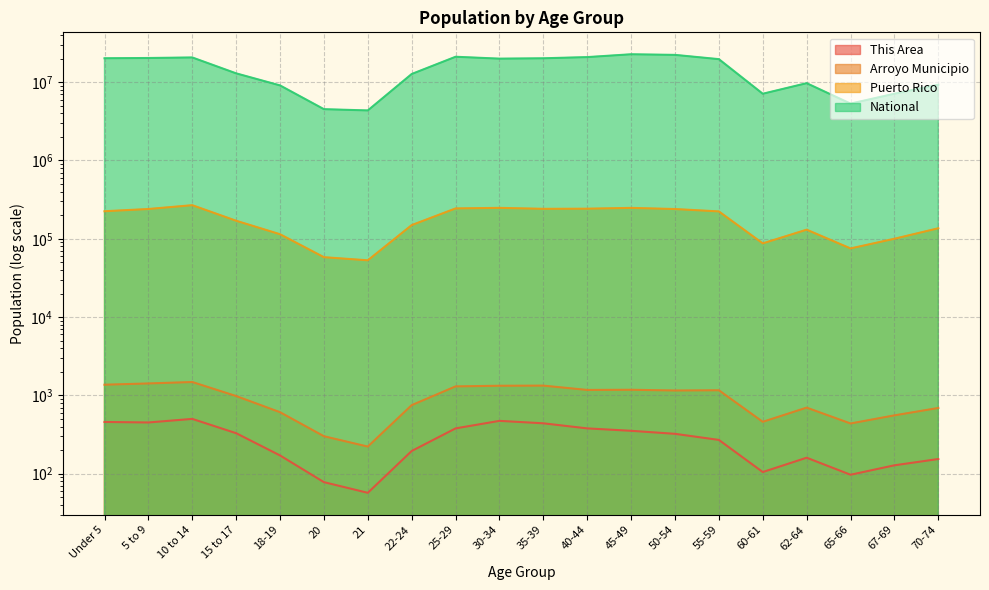

Rank the categories by This Area value from lowest to highest.

21, 20, 65-66, 60-61, 67-69, 70-74, 62-64, 18-19, 22-24, 55-59, 50-54, 15 to 17, 45-49, 25-29, 40-44, 35-39, 5 to 9, Under 5, 30-34, 10 to 14